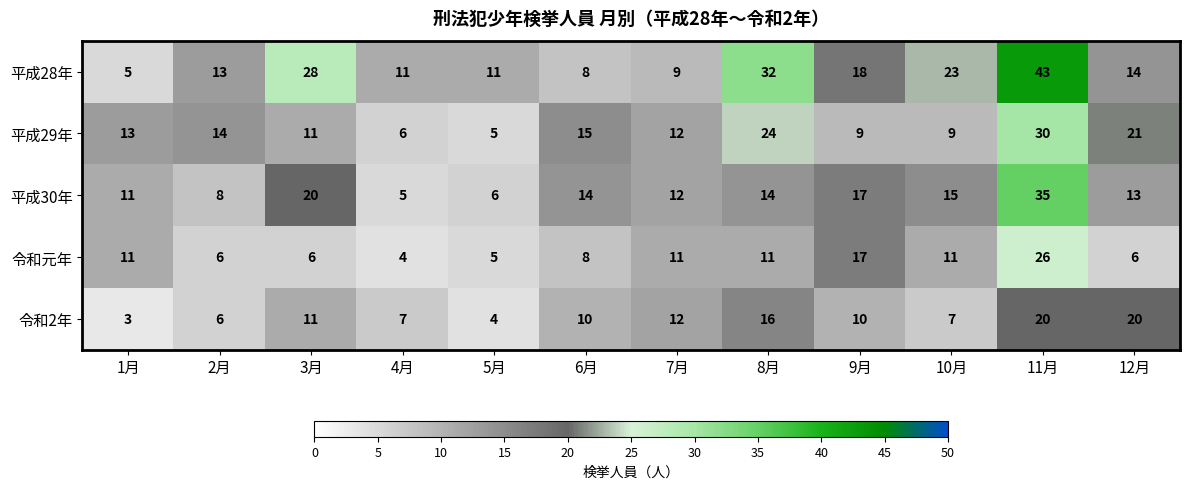

What is the difference between the second highest and second lowest values in the 令和2年 series?

16